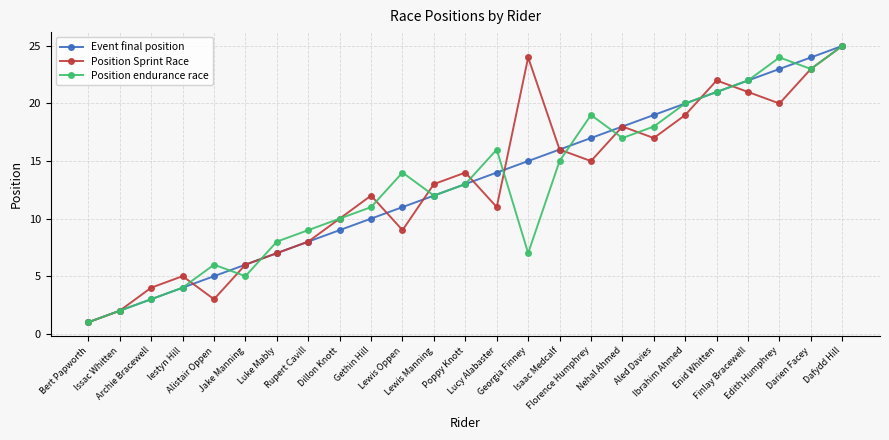

Rank the series at Florence Humphrey from lowest to highest value.

Position Sprint Race, Event final position, Position endurance race